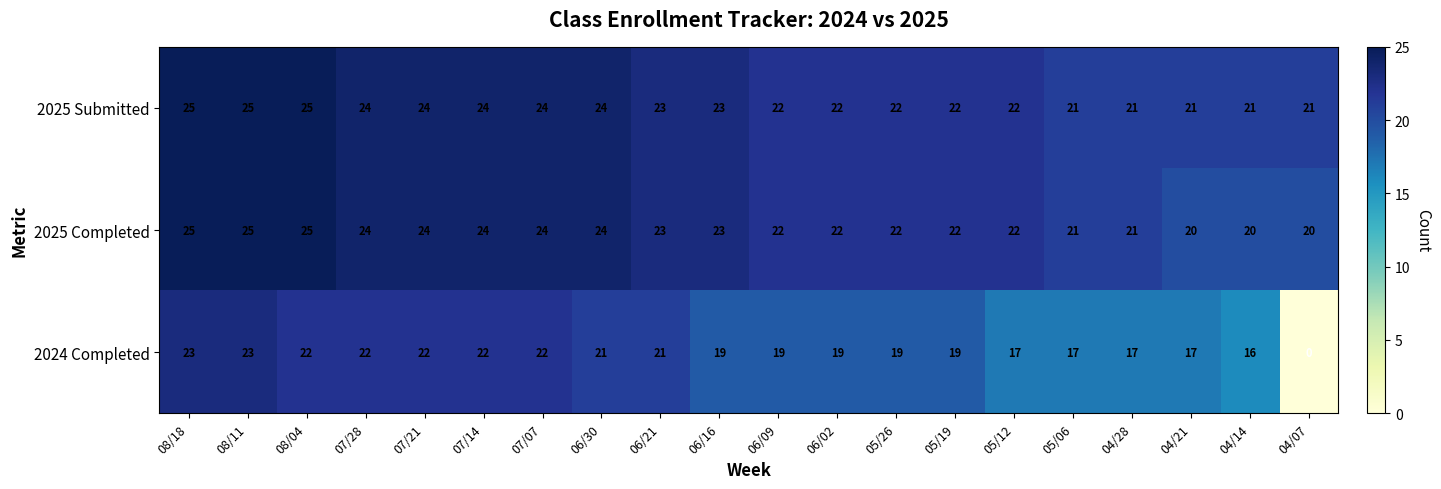

Rank the series at 04/21 from highest to lowest value.

2025 Submitted, 2025 Completed, 2024 Completed